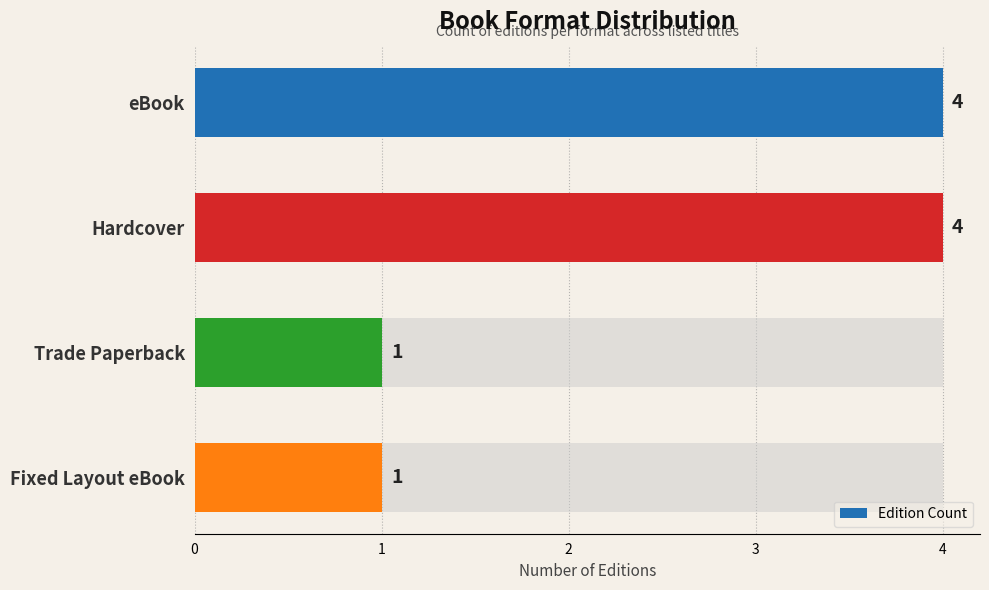

How many bars are there in total?

4